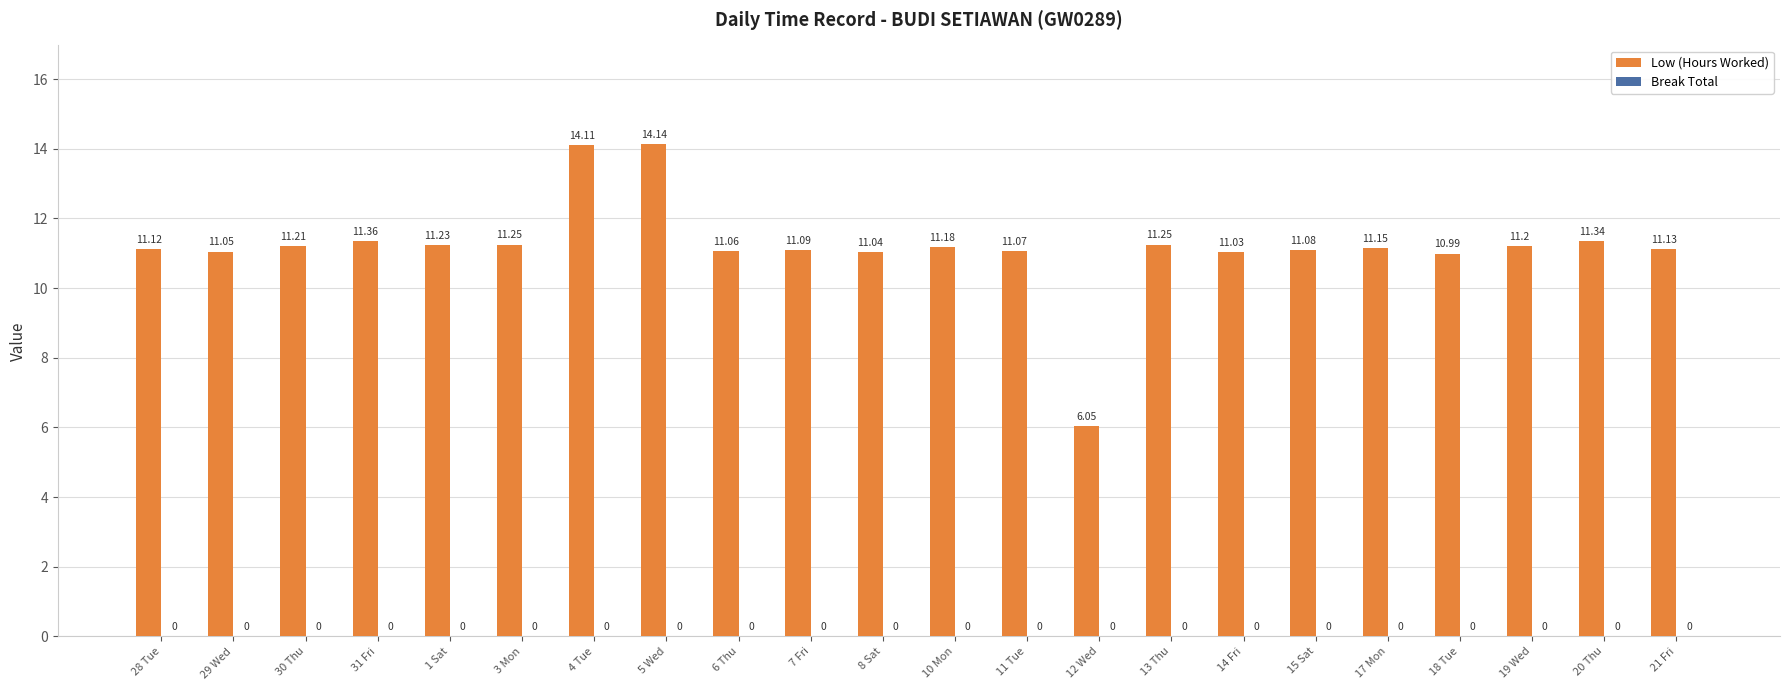

What is the maximum value shown in the chart?

14.1